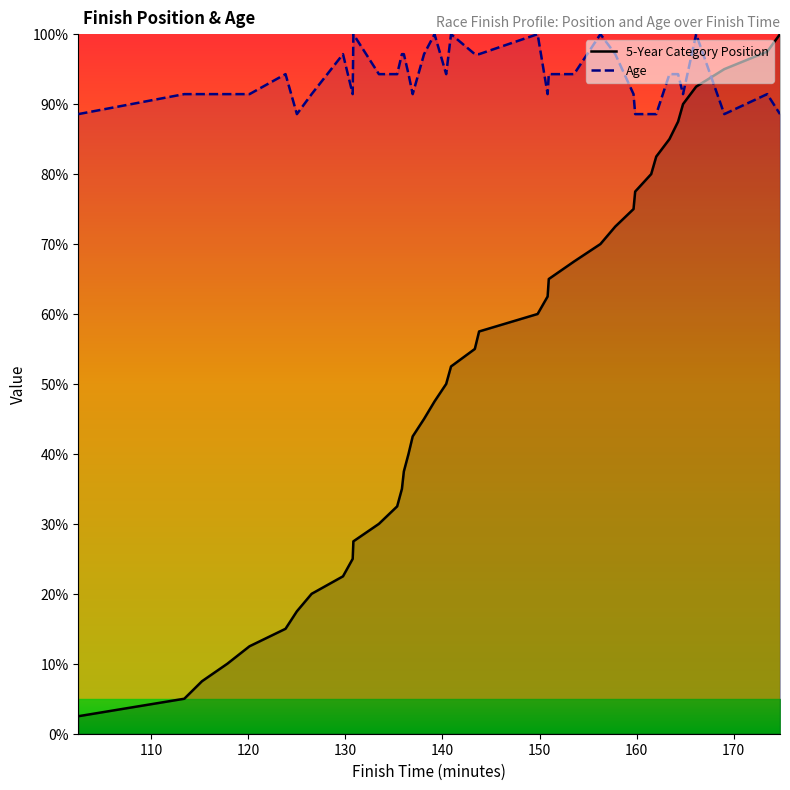

What is the lowest value of the 5-Year Category Position series?

2.5